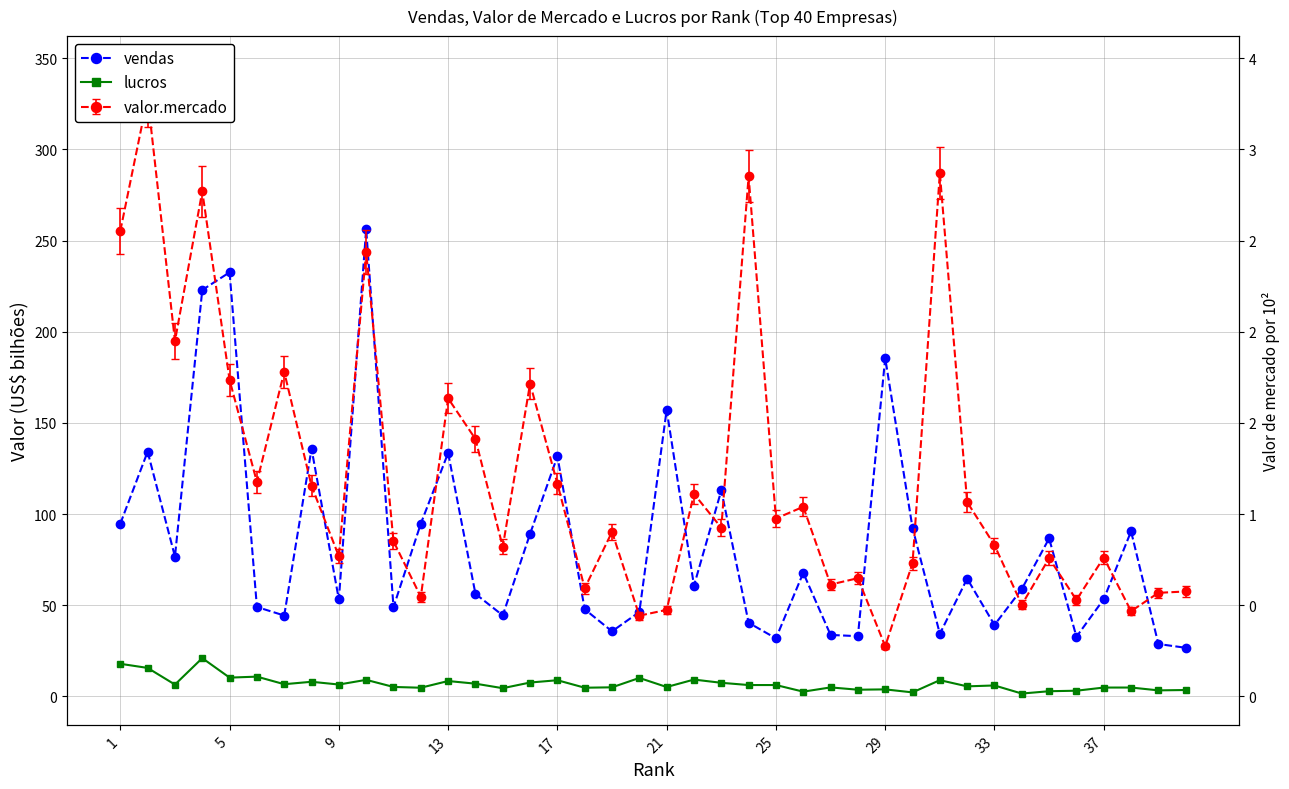

At how many categories does at least one series exceed 152?

5